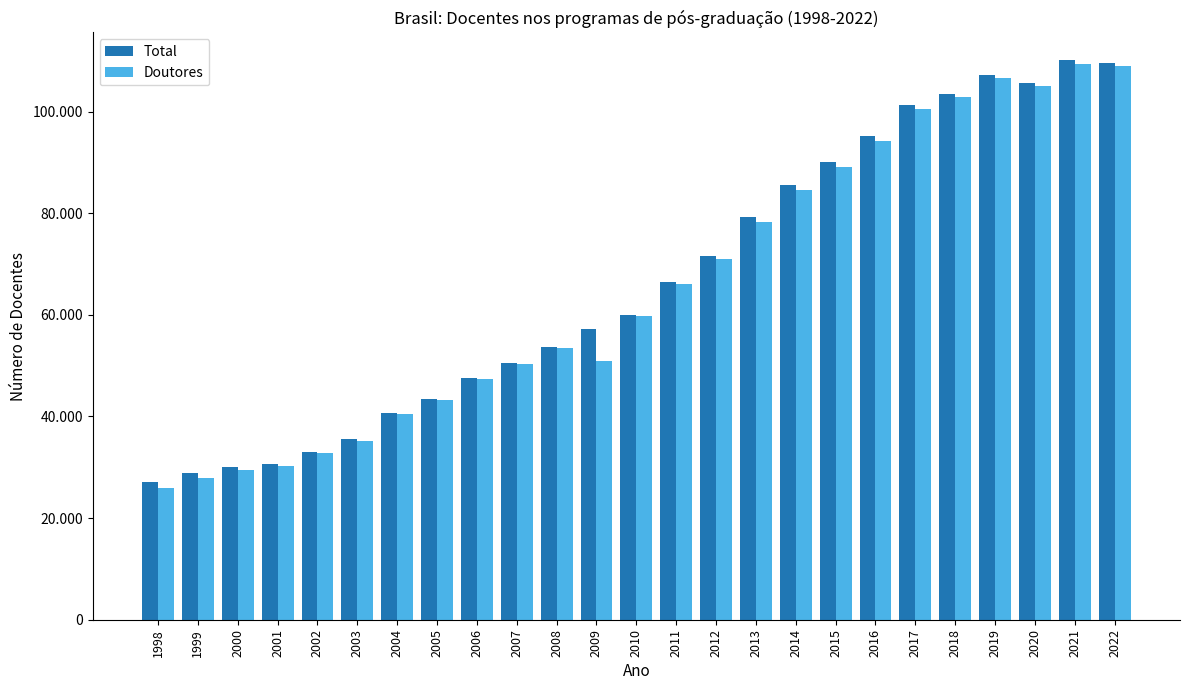

At how many categories does at least one series exceed 55289?

14